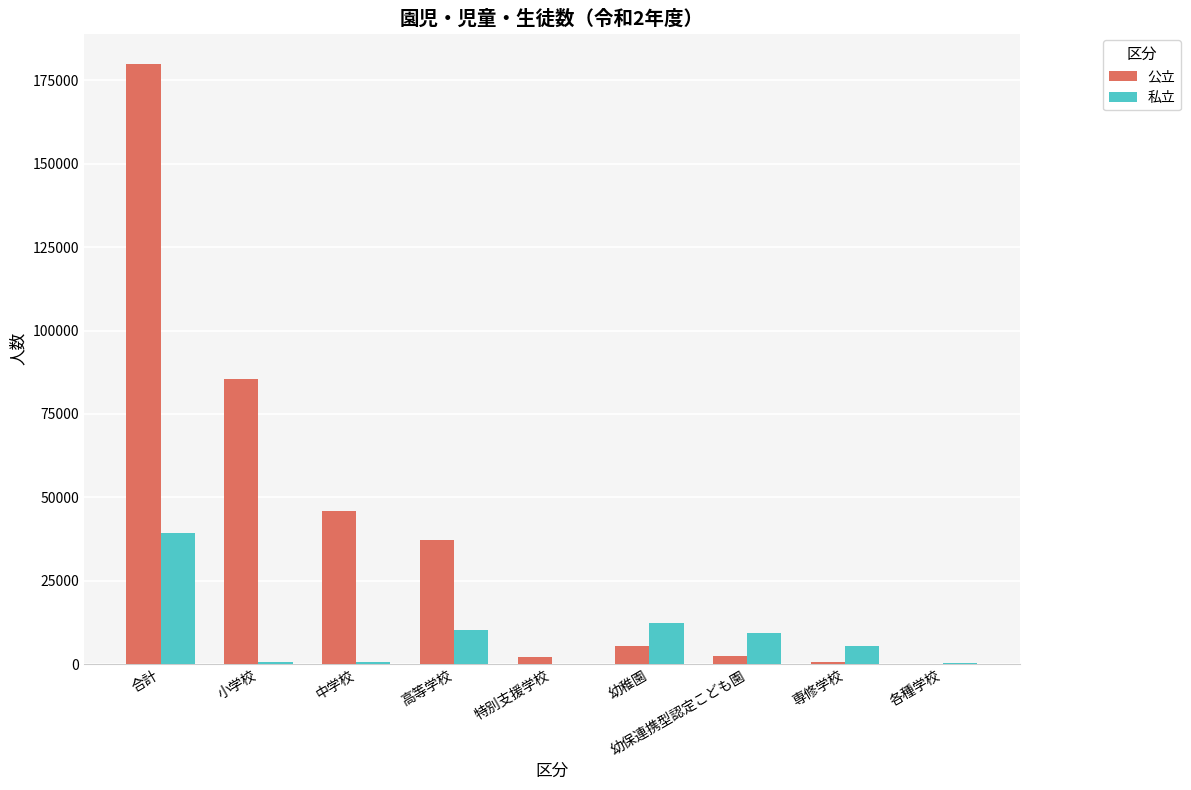

Which series changed the most between 小学校 and 専修学校?

公立